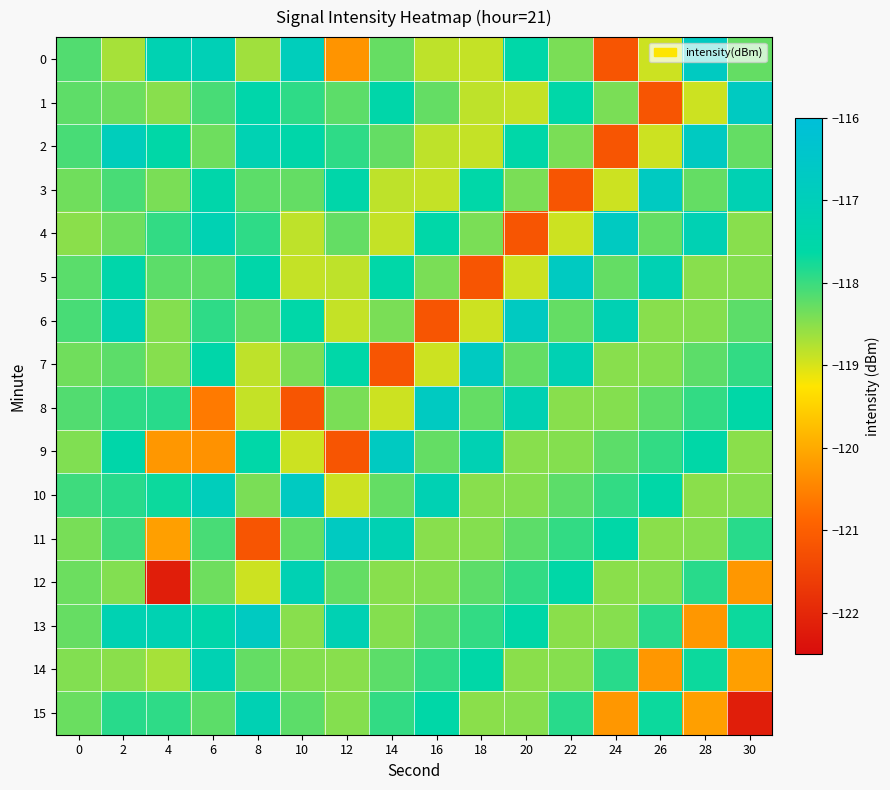

Between 8 and 22, which series saw the biggest shift?

11